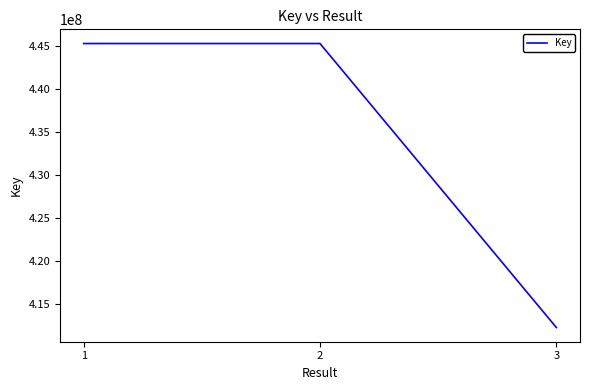

Is it true that the value at 2 is 755329489?

False